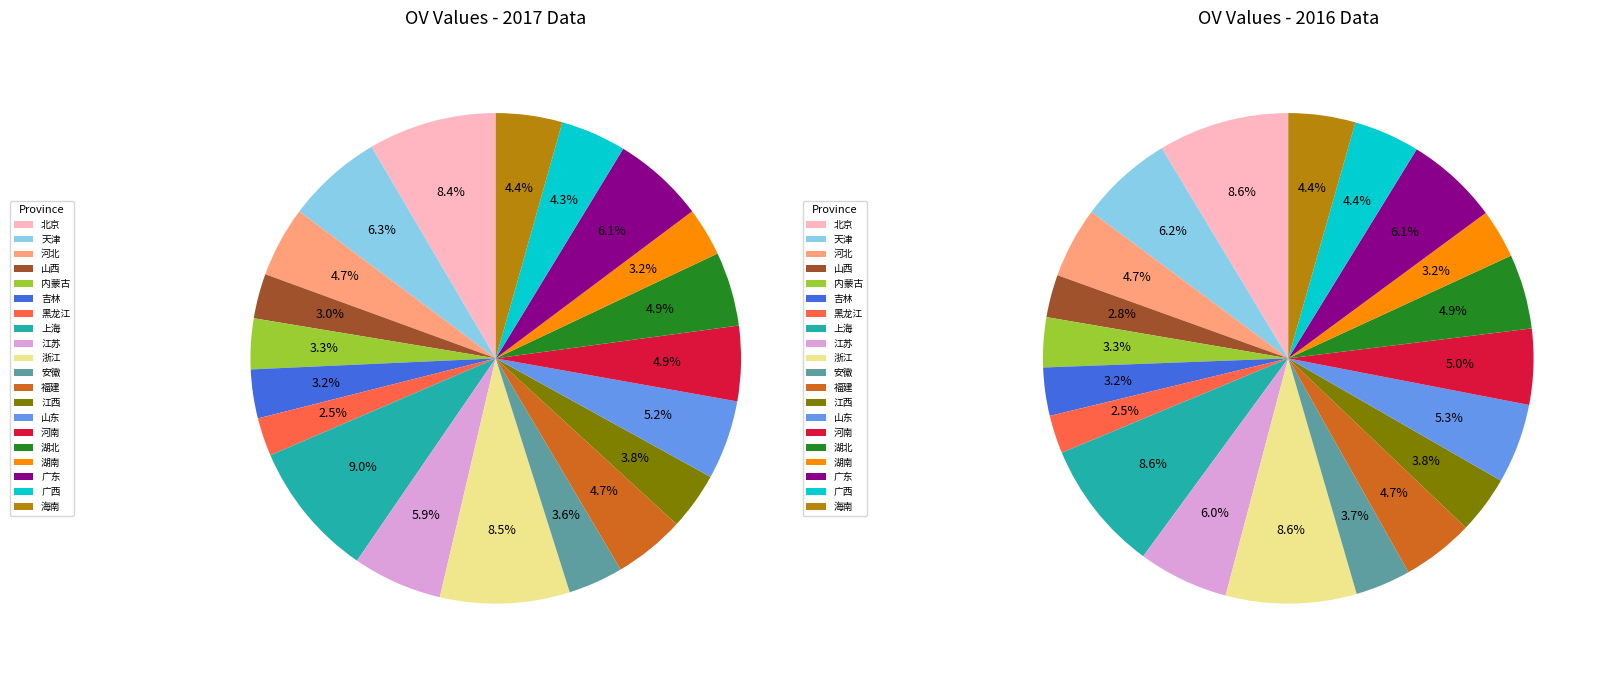

What percentage is NOT represented by 江西?

96.2%